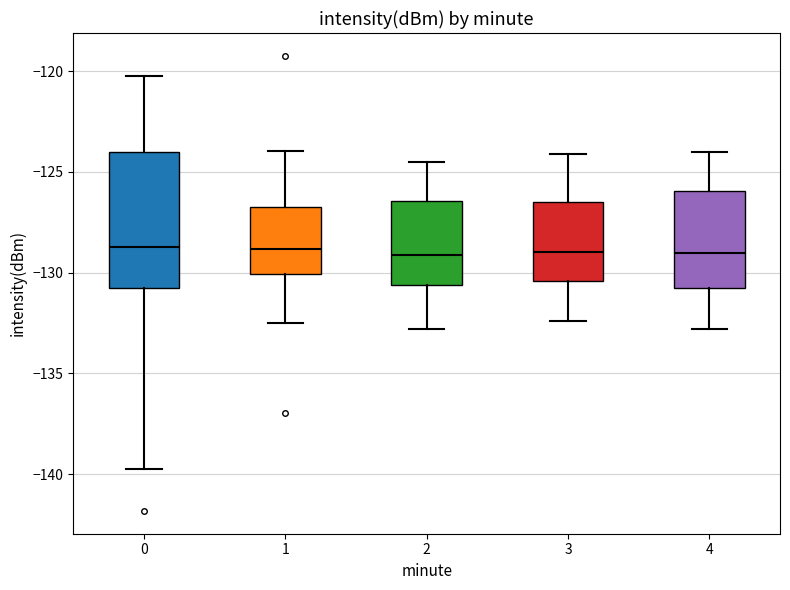

Where does the lower whisker of the box at x = 0 end on the y-axis? The values are not printed on the chart, so give them approximately, as read against the axis.

-140.0